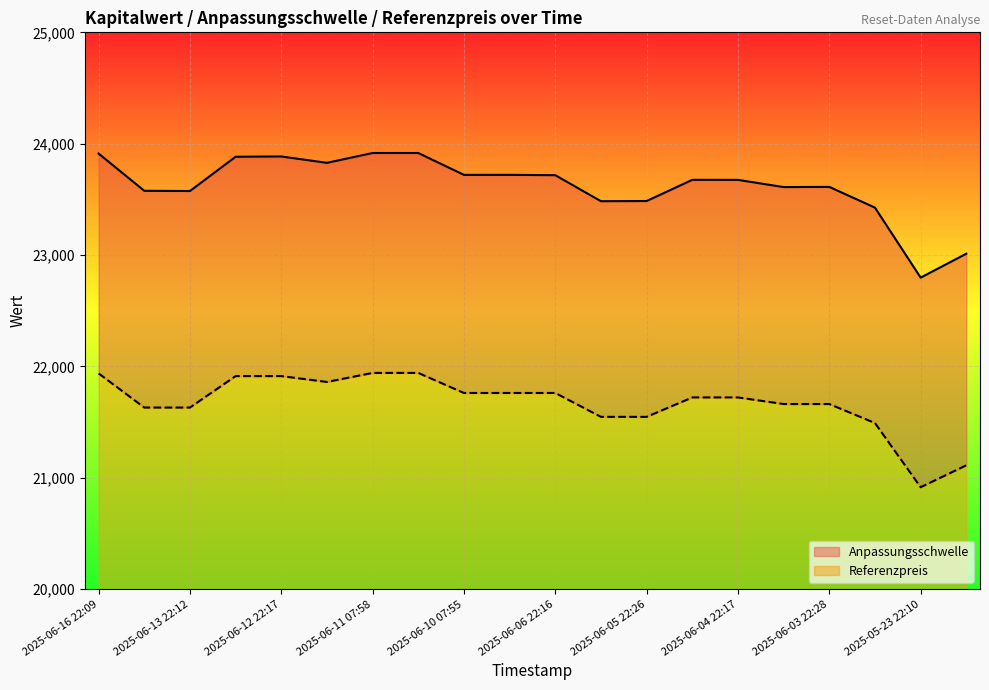

What is the total value across all series at 2025-06-13 08:55?

45796.2